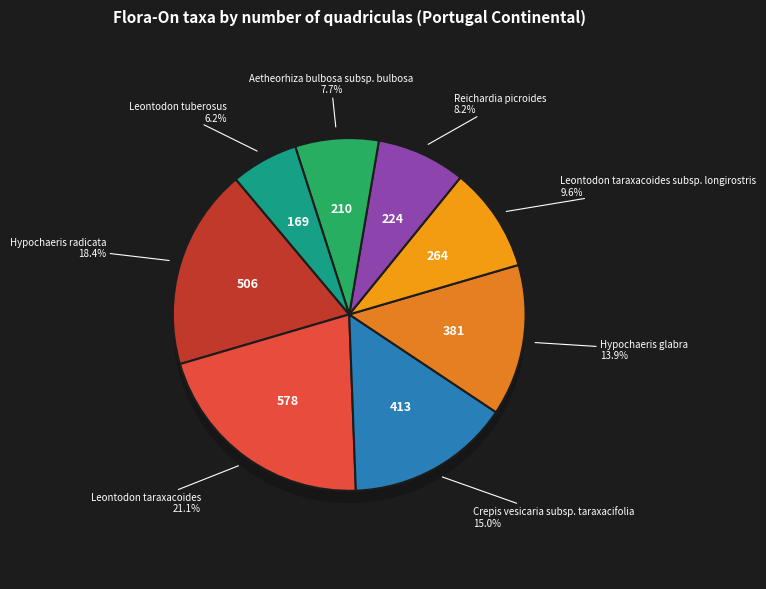

Count the number of slices in the pie.

8